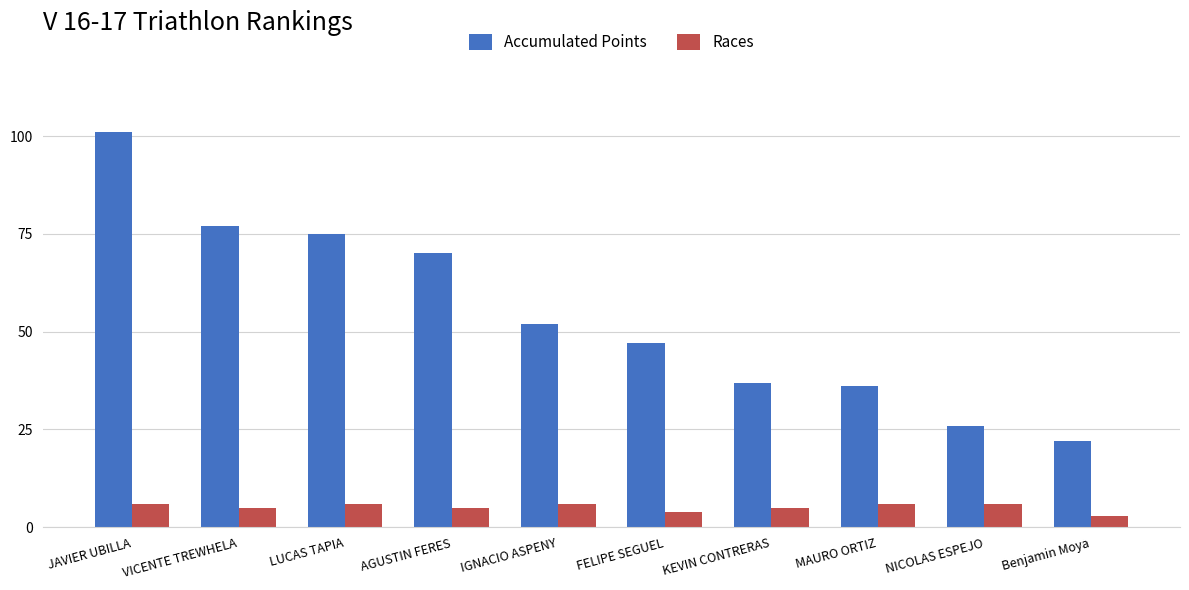

At which category is the sum across all series the highest?

JAVIER UBILLA